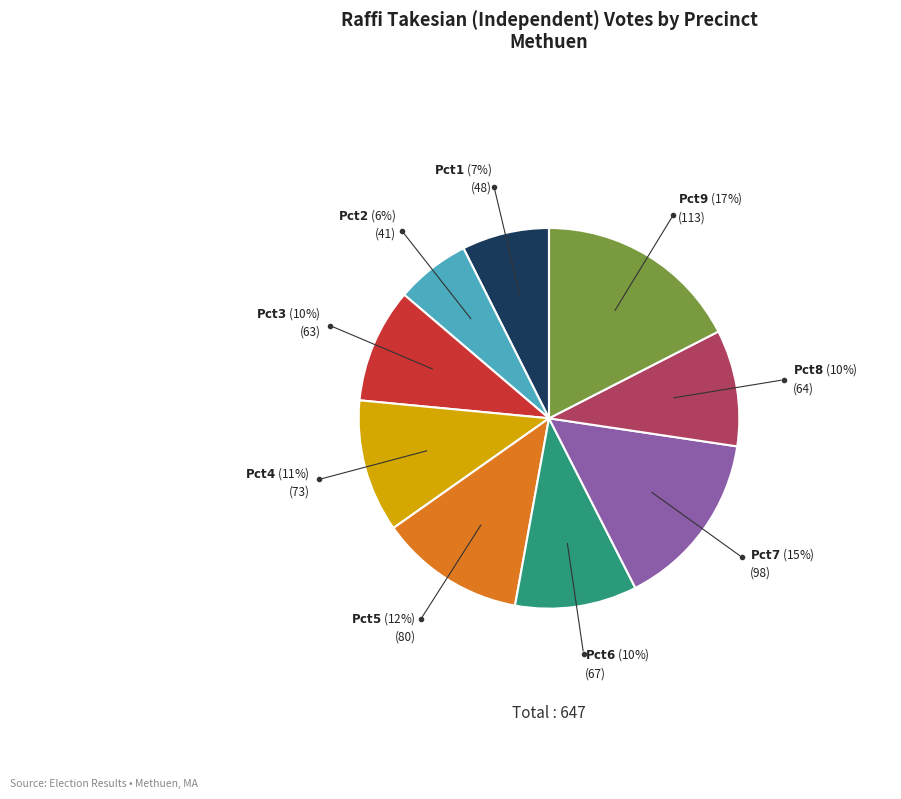

Is there any slice that represents more than half of the pie?

No